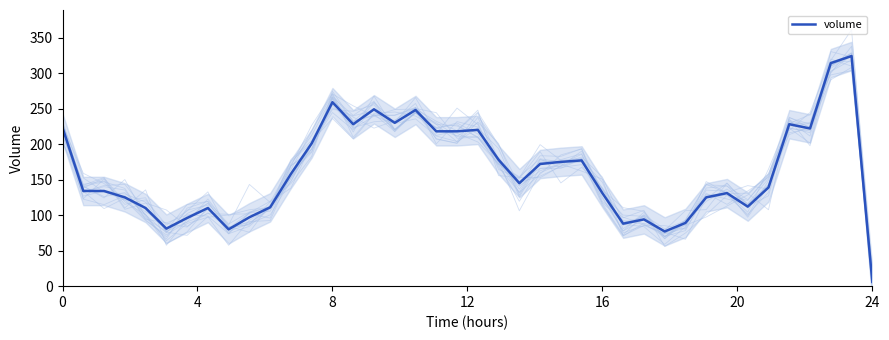

Count the number of categories in the chart.

40